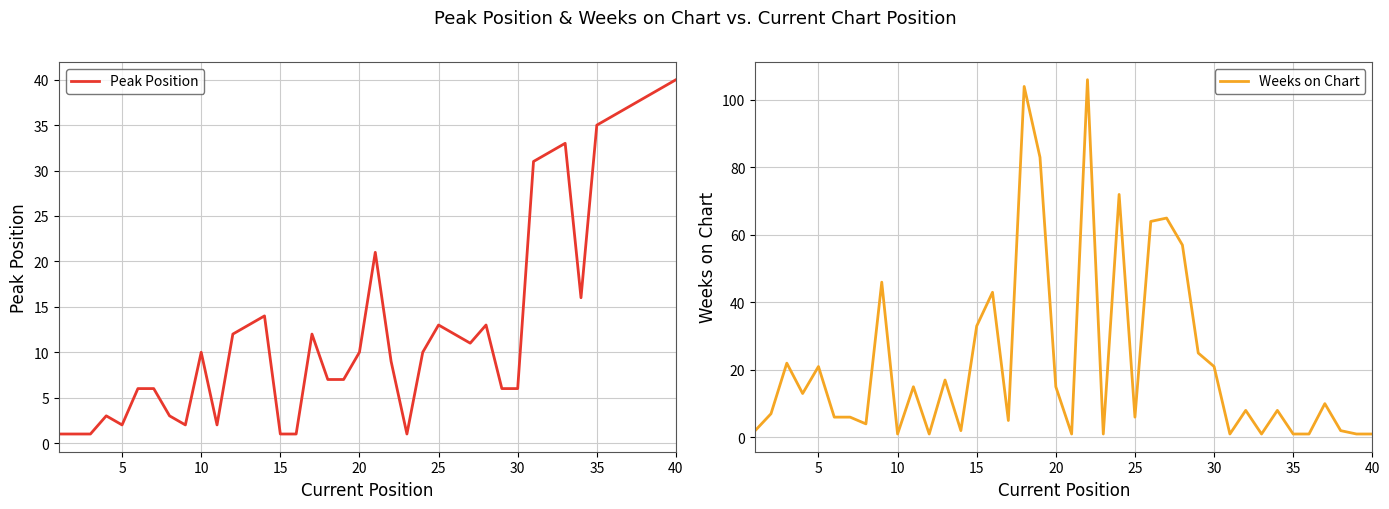

What are all the series names shown in the legend?

Peak Position, Weeks on Chart